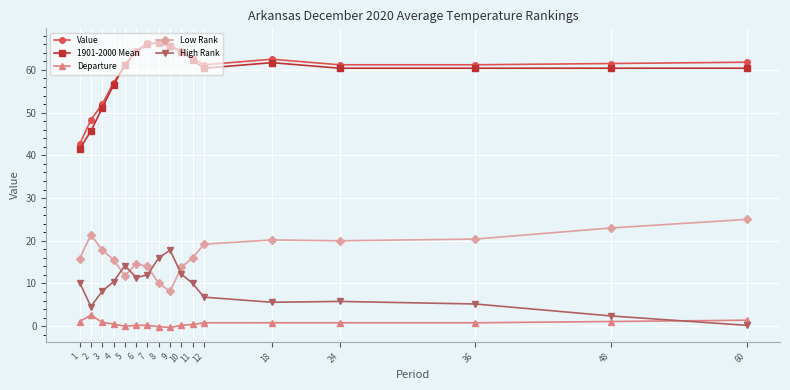

True or false: Low Rank and High Rank intersect in this chart.

True